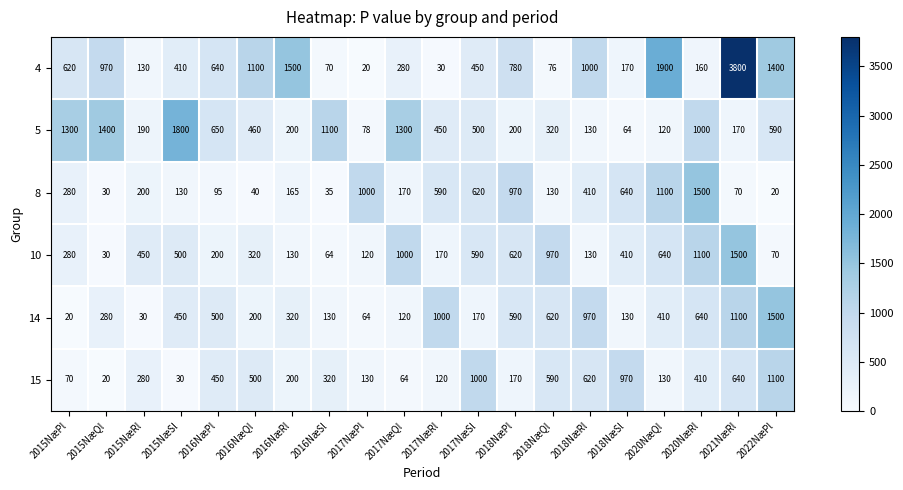

Is it true that 10 equals 970 at 2018NæQl?

True